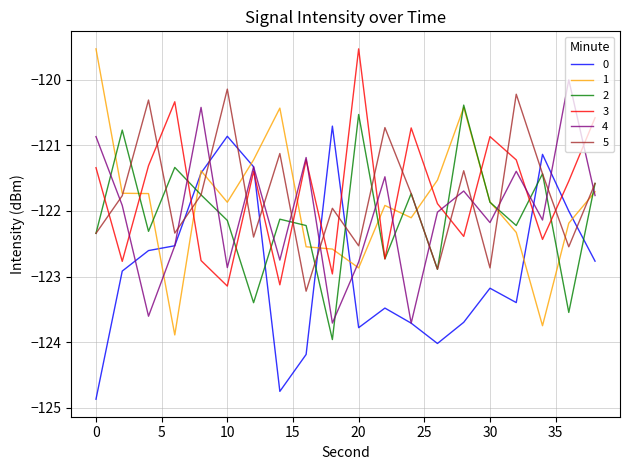

How many intersections are there between 3 and 0?

6